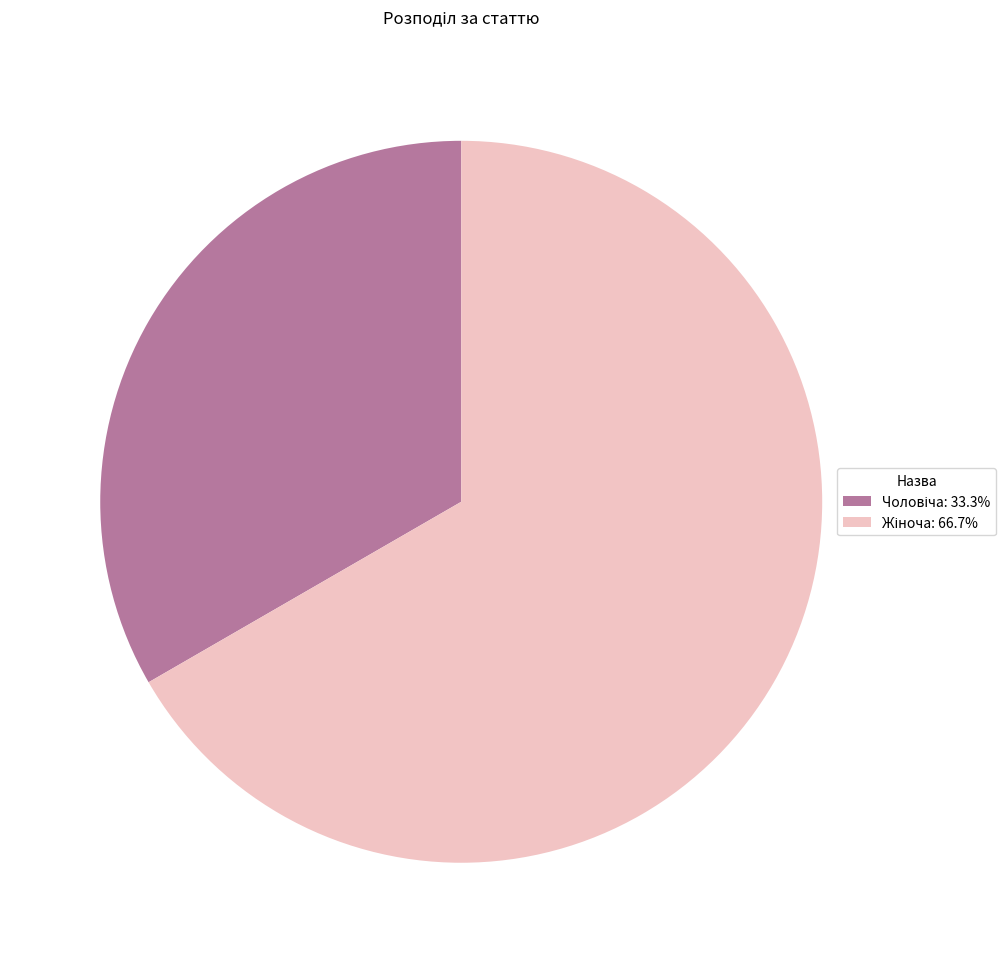

Is there any slice that represents more than half of the pie?

Yes